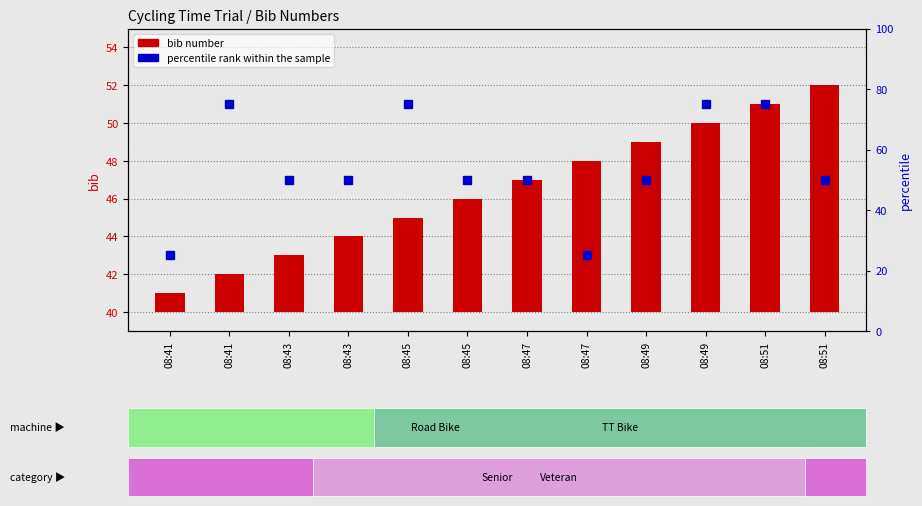

Rank the series by their maximum value, from lowest to highest.

bib number, percentile rank within the sample